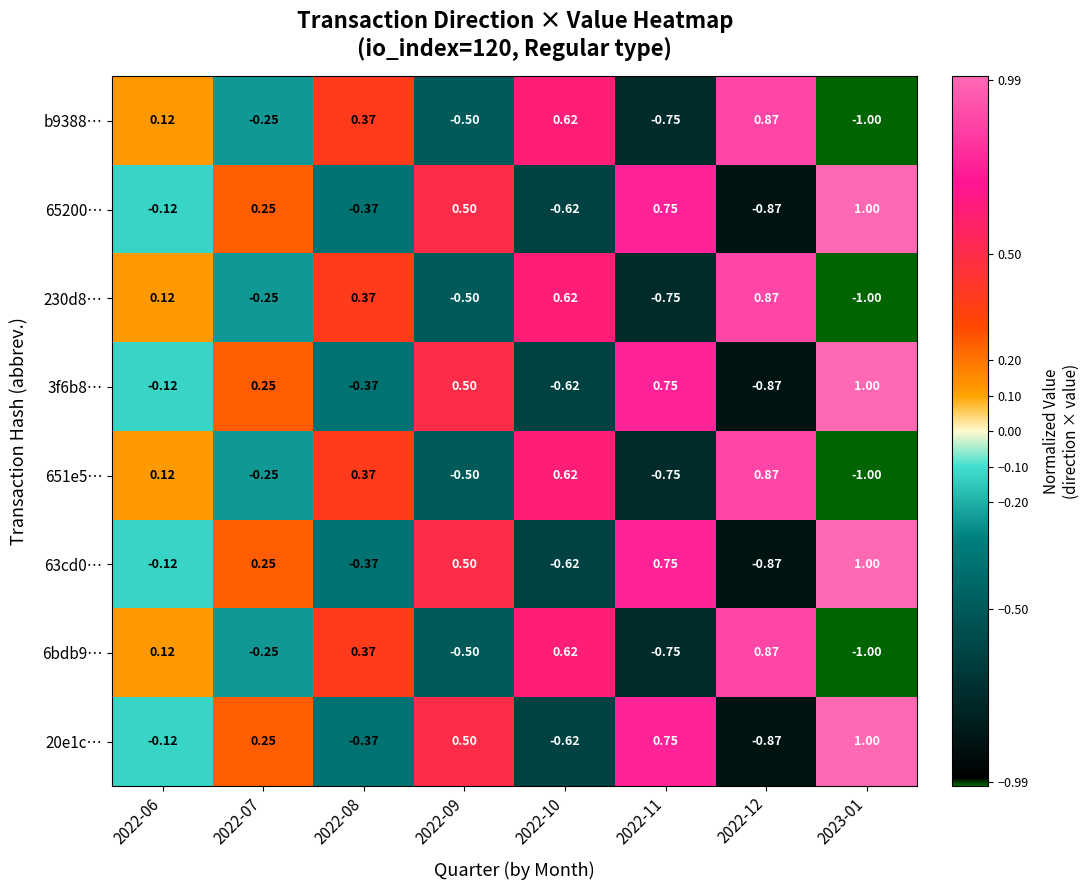

Is the value of 20e1c… at 2022-11 greater than the value of b9388… at 2022-07?

Yes